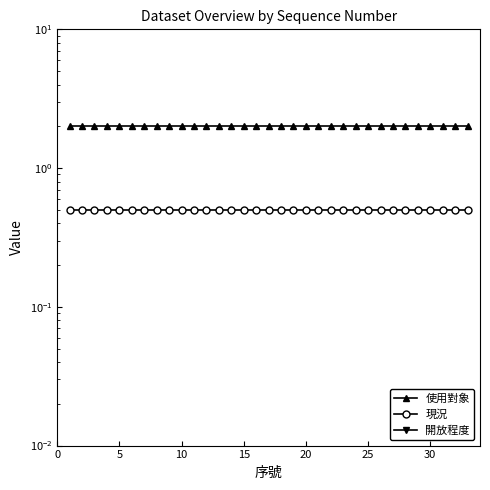

What is the sum of all 現況 values?

16.5